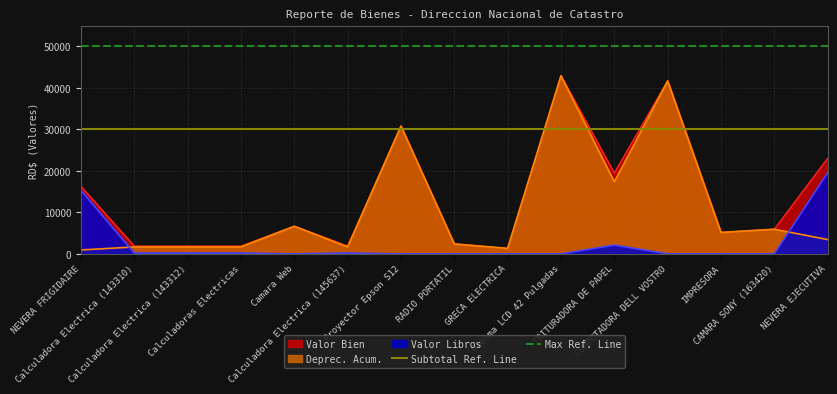

What is the highest value of the Deprec. Acum. series?

42899.0